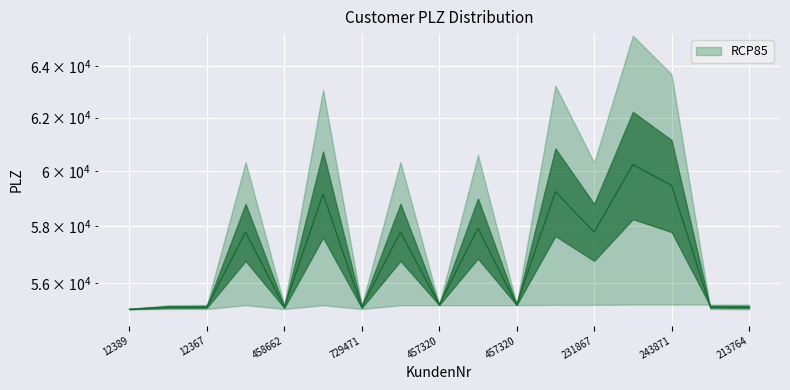

What is the minimum value shown in the chart?

55123.5